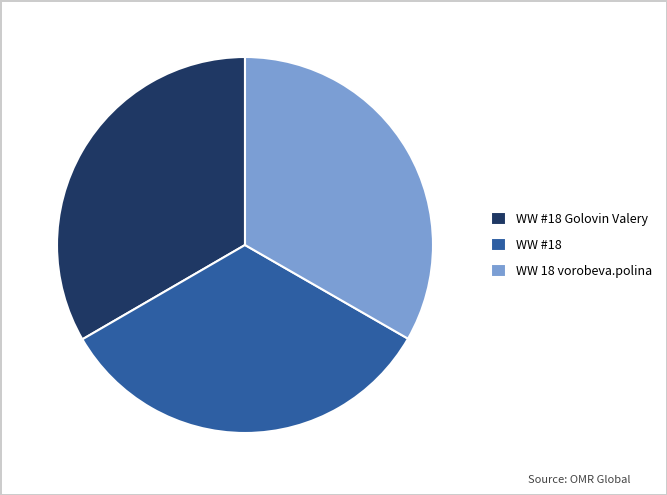

How many slices are in this pie chart?

3